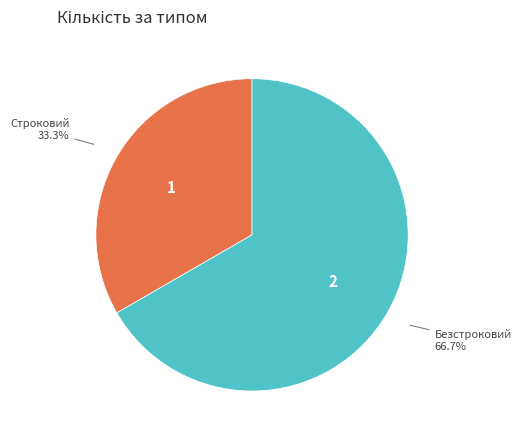

Does any single category account for the majority?

Yes